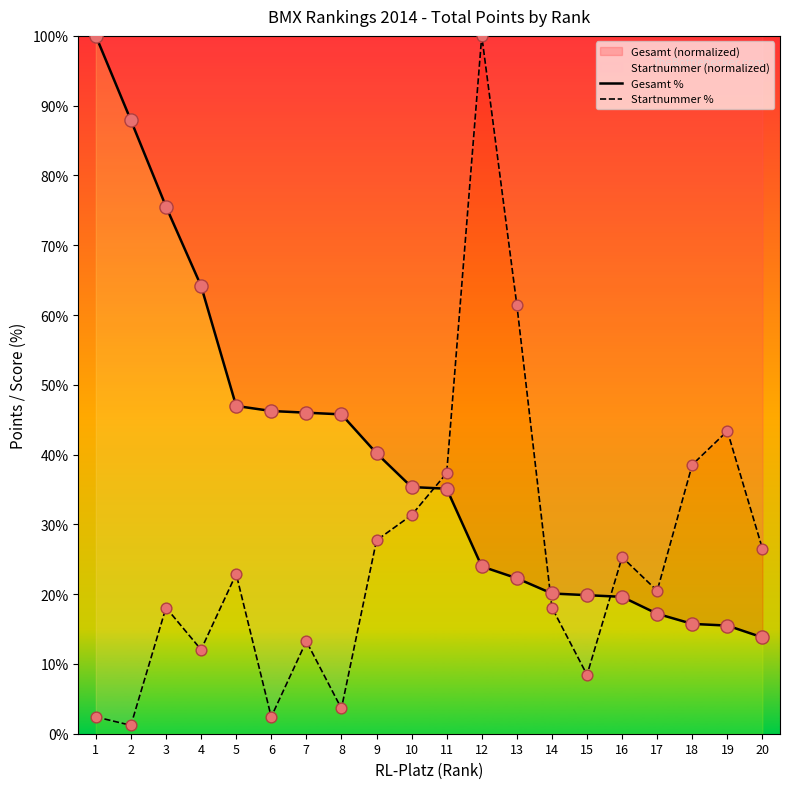

At which category is the sum across all series the highest?

12